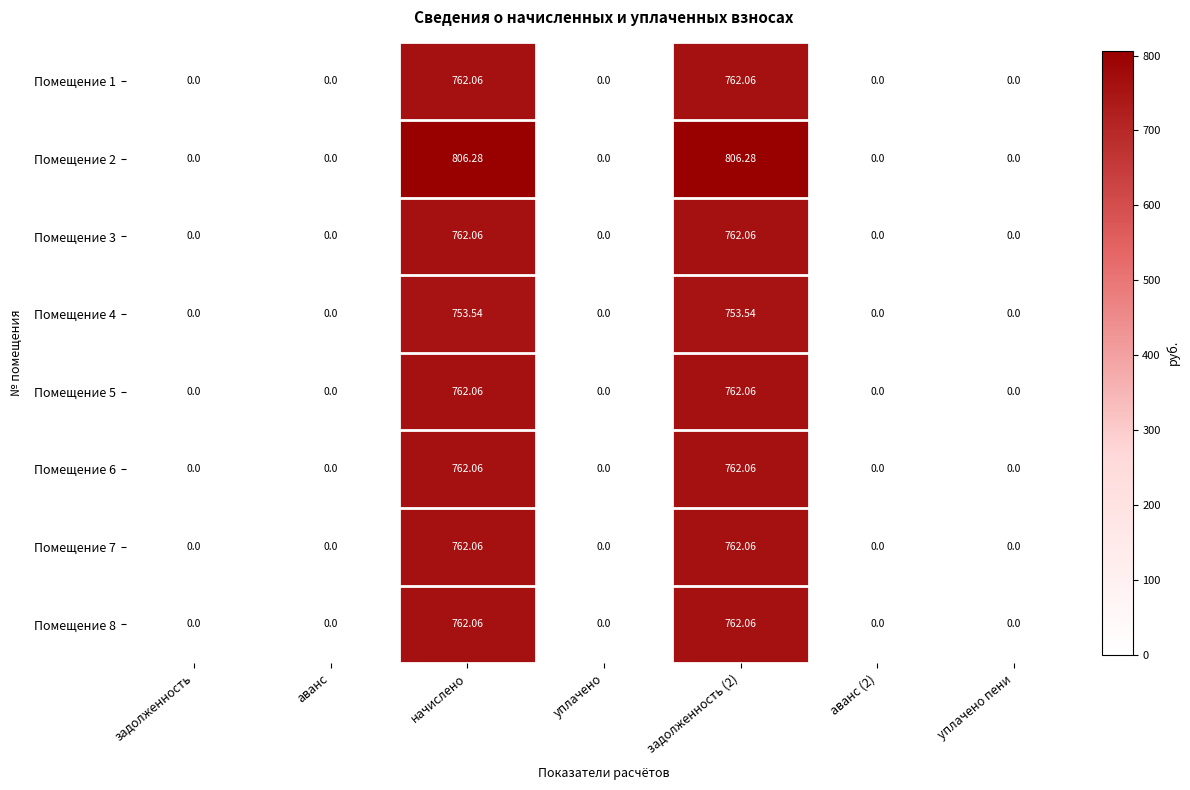

How many distinct data groups are displayed?

8